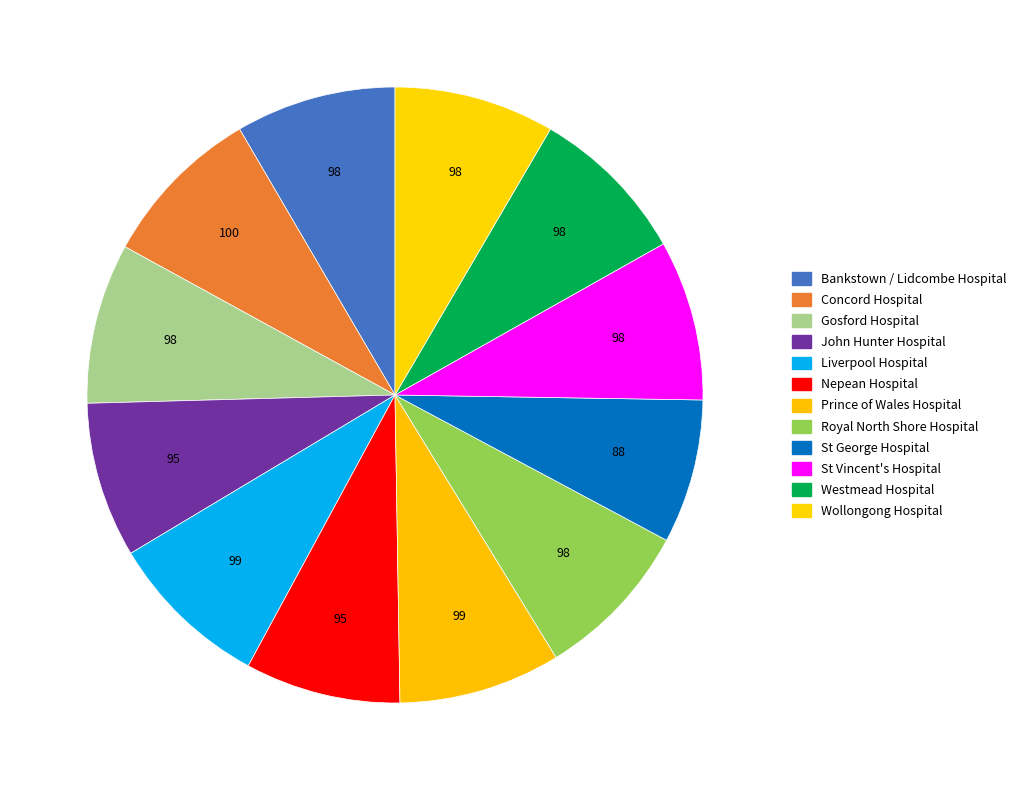

Combined, what portion of the pie is John Hunter Hospital and Royal North Shore Hospital?

16.6%